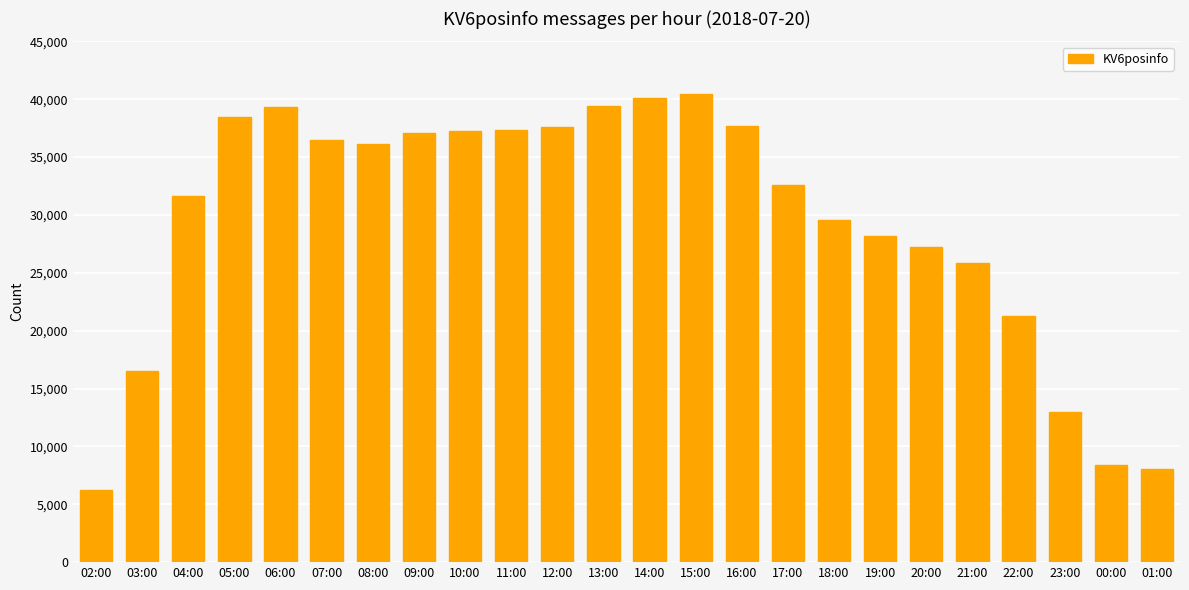

What is the smallest value displayed?

6214